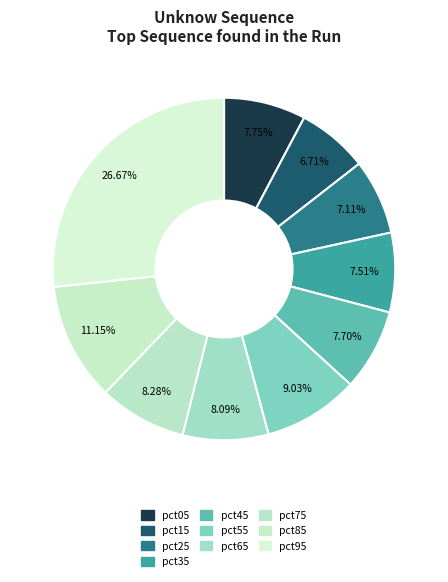

Count the number of slices in the pie.

10